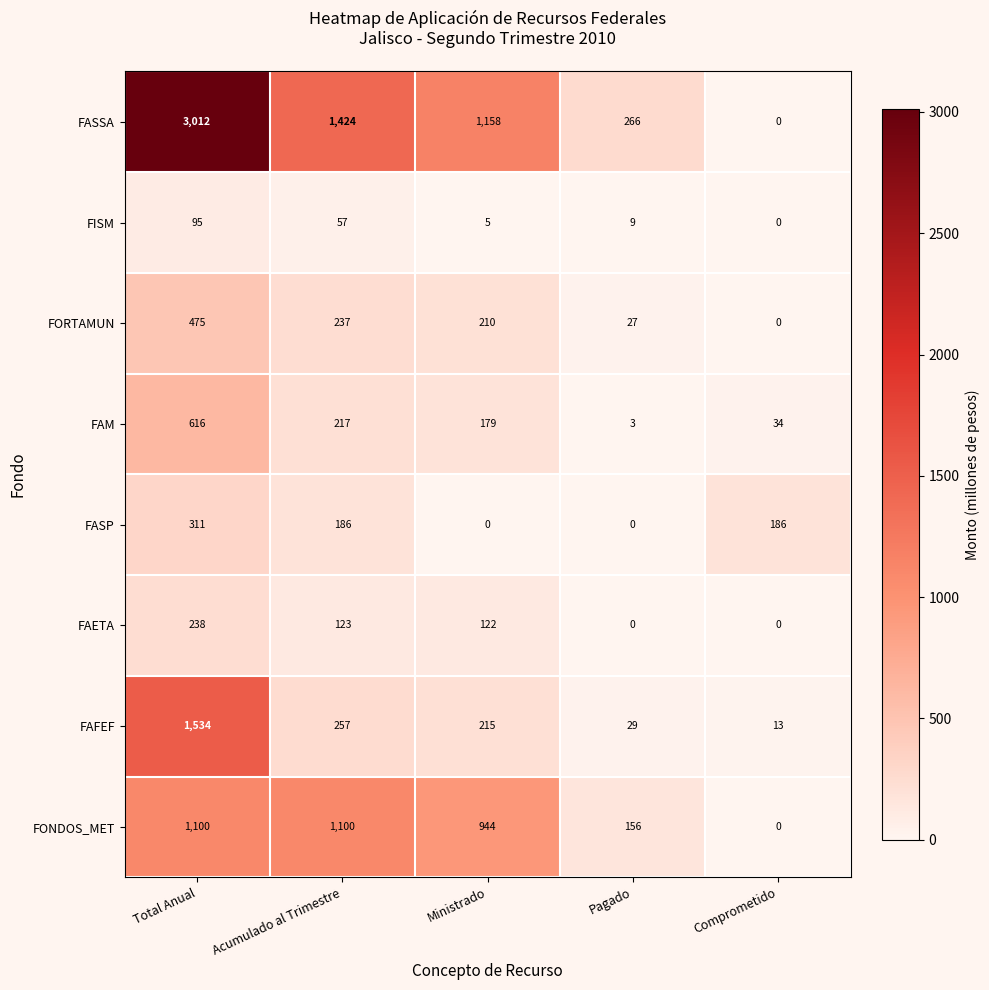

Which series has the largest range (max minus min)?

FASSA